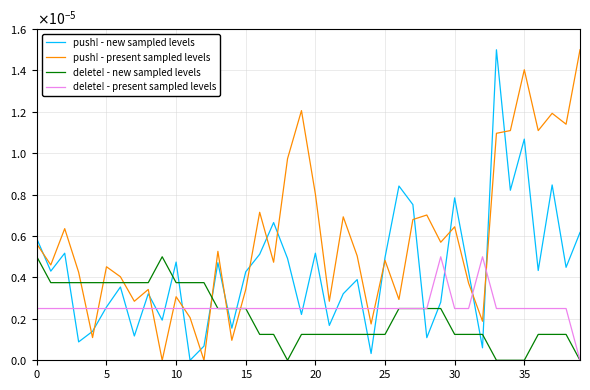

True or false: push! - present sampled levels has more than 2 interior local peaks.

True